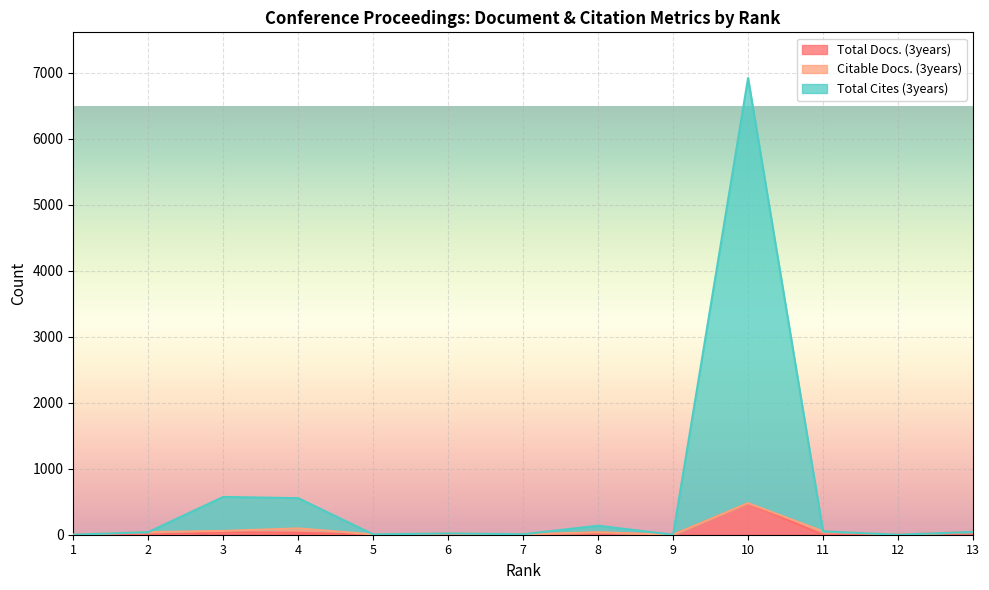

What is the average value of the Total Docs. (3years) series?

47